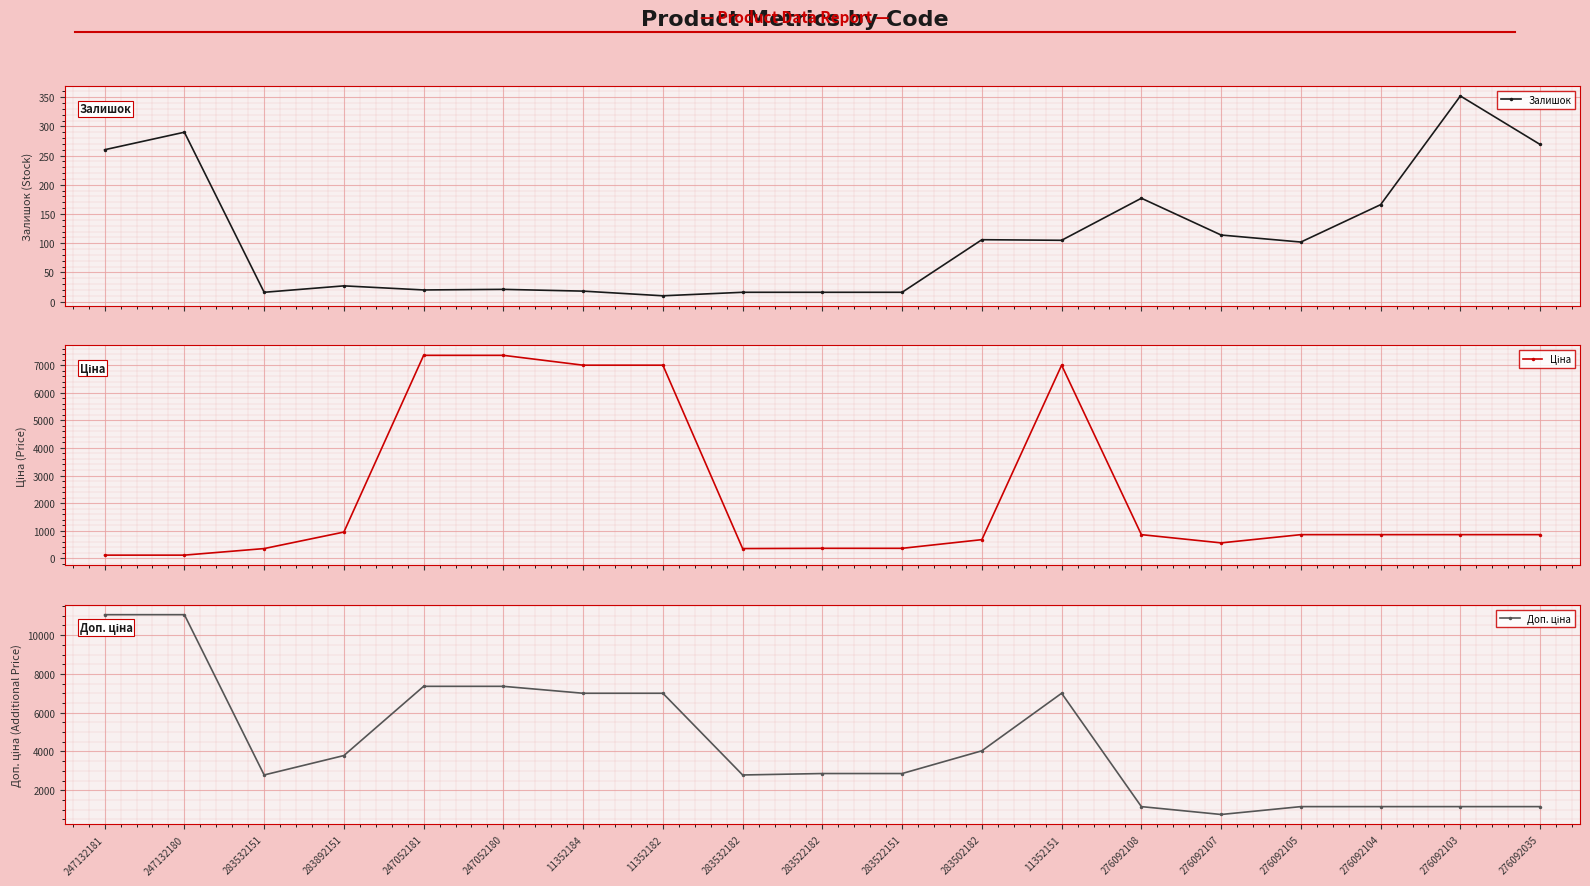

The Залишок series shows 89.5 at 276092035. True or false?

False